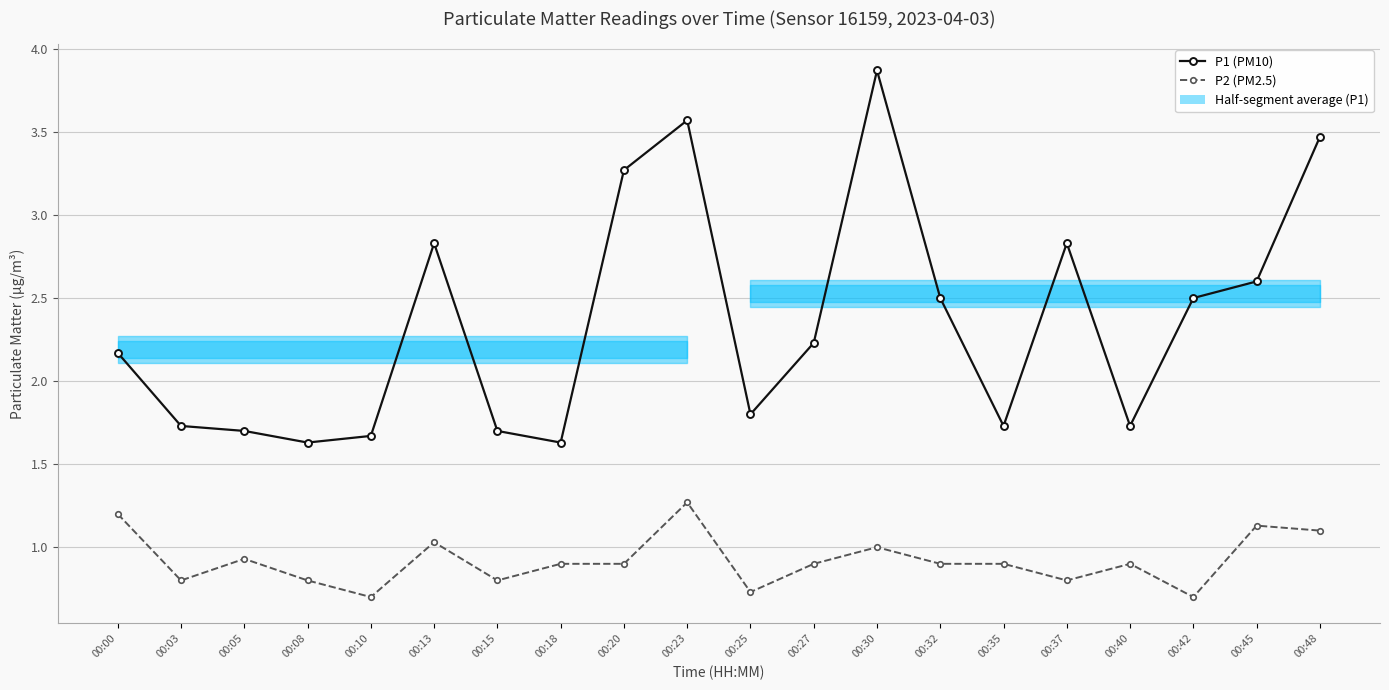

The value of P2 (PM2.5) at 00:05 is 0.5. True or false?

False